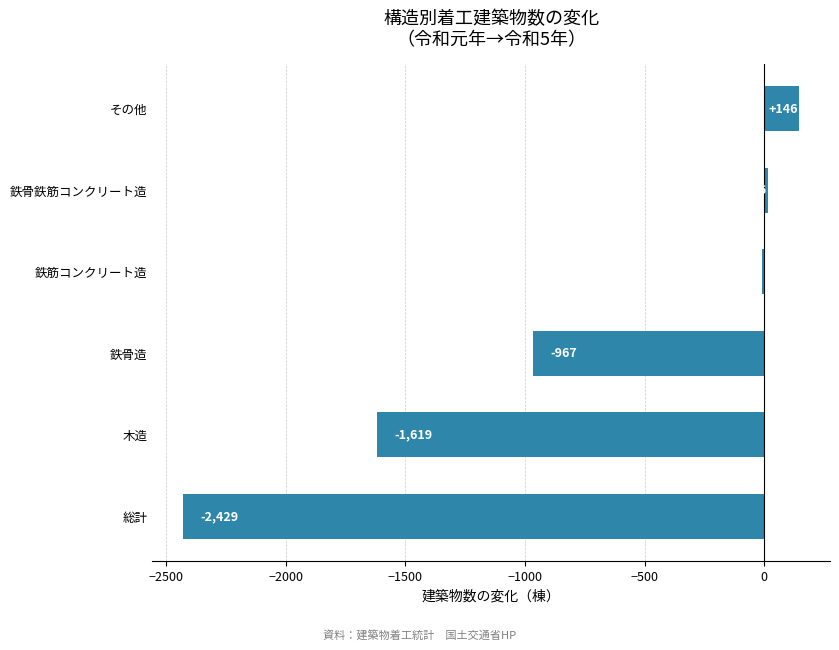

The chart shows a value of -10 at 鉄筋コンクリート造. True or false?

True